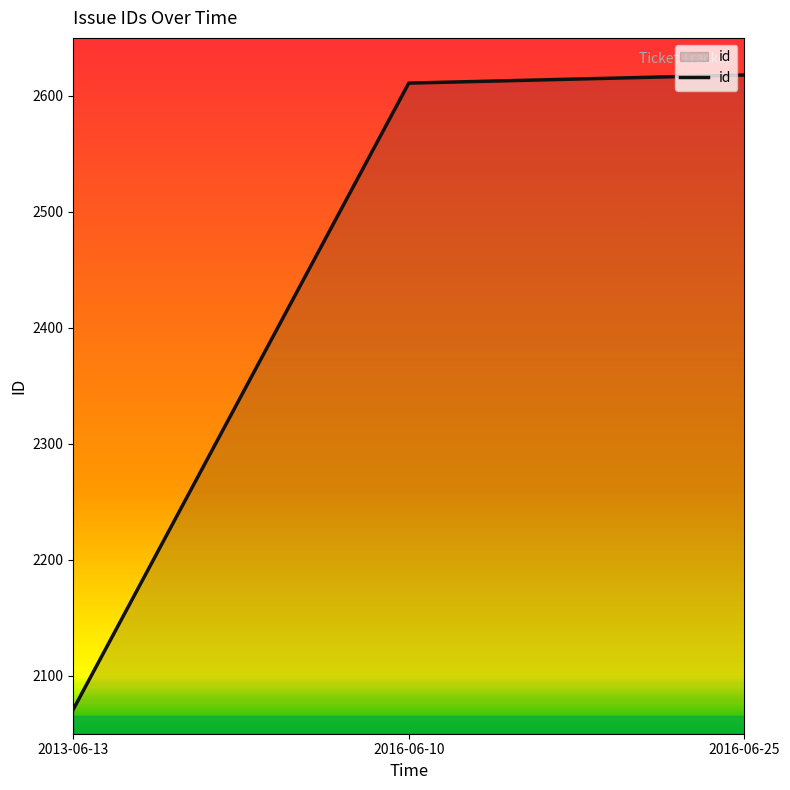

What is the sum of all values?

7300